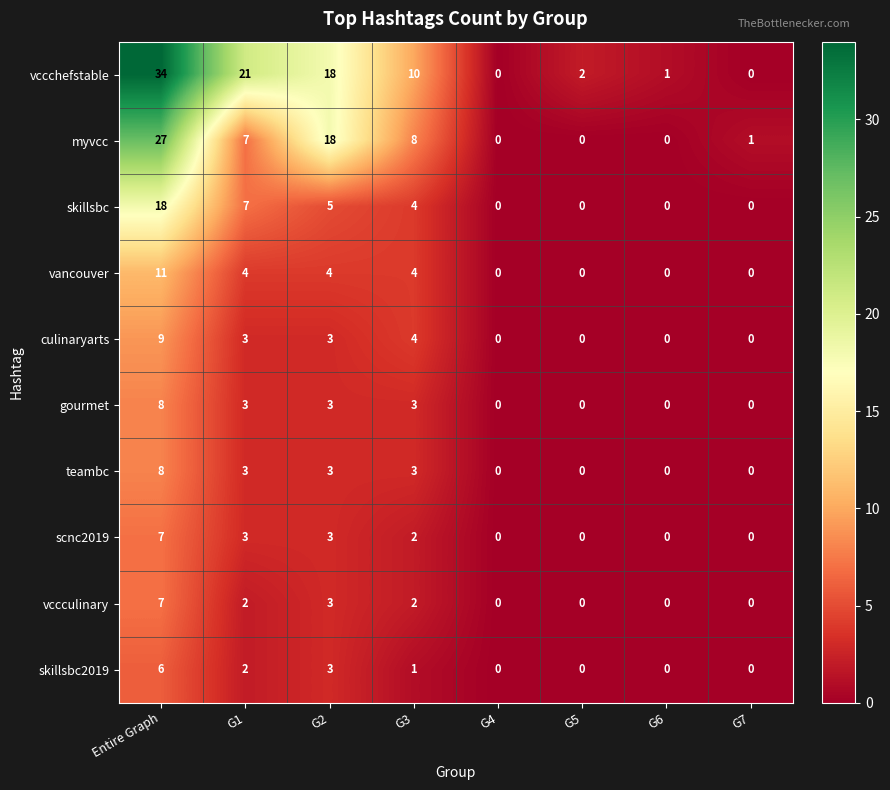

Is the value of myvcc at G7 greater than the value of scnc2019 at G1?

No